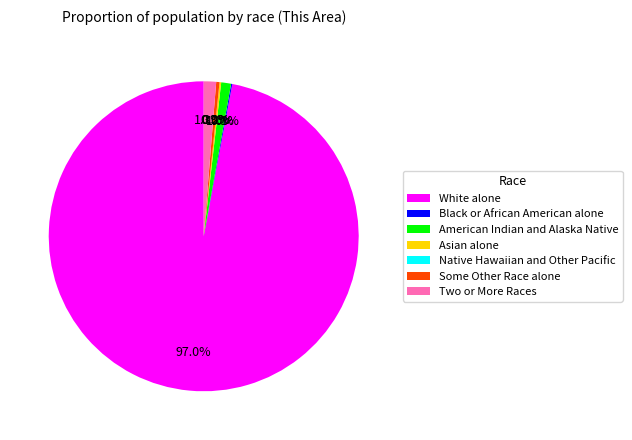

What is the change in value from Black or African American alone to Some Other Race alone?

+5